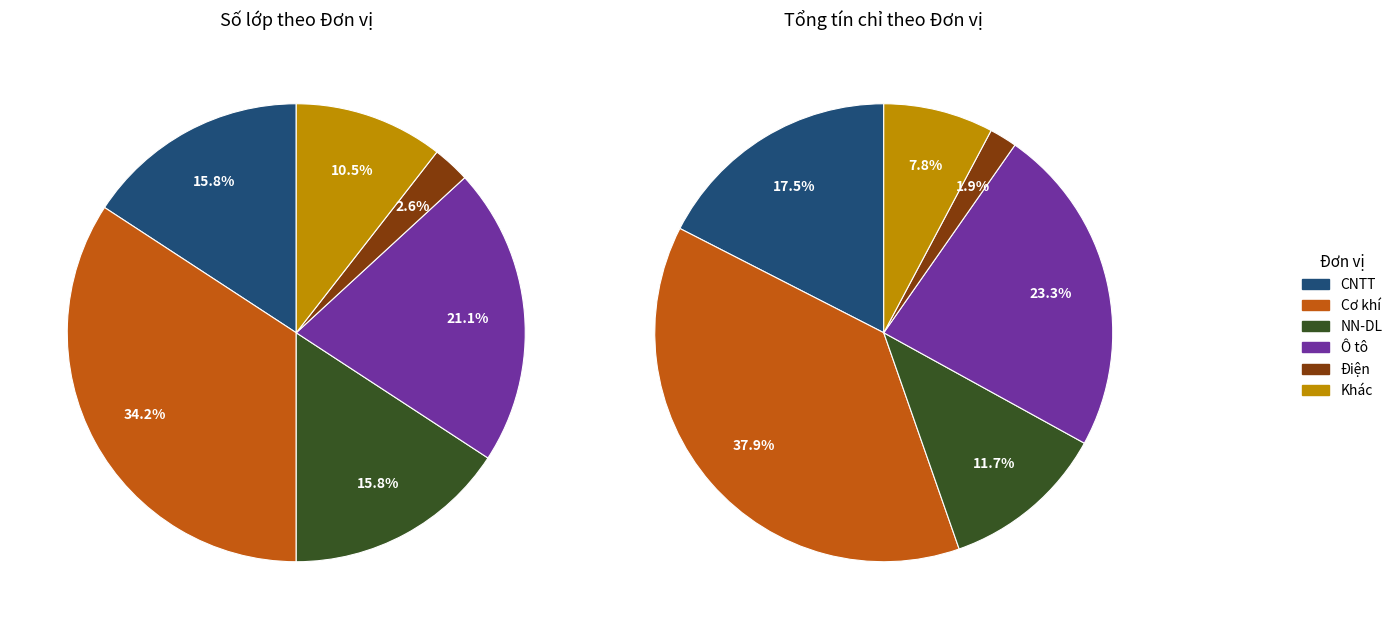

What portion of the pie excludes Điện?

97.4%